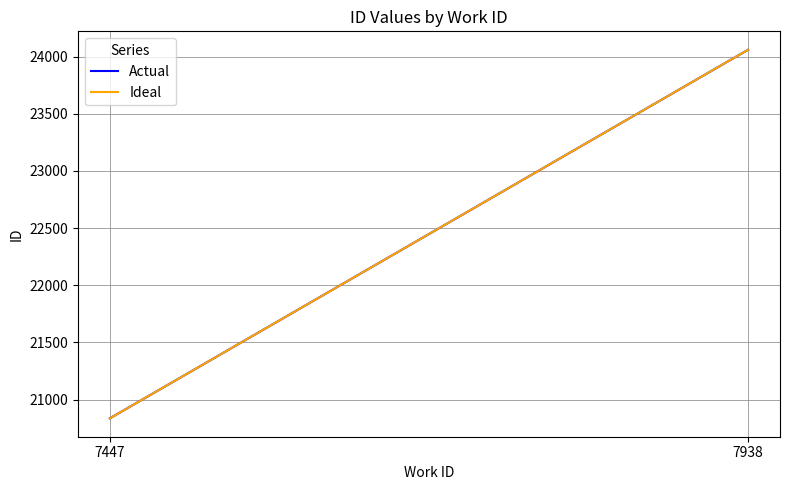

How many categories are shown in the chart?

2